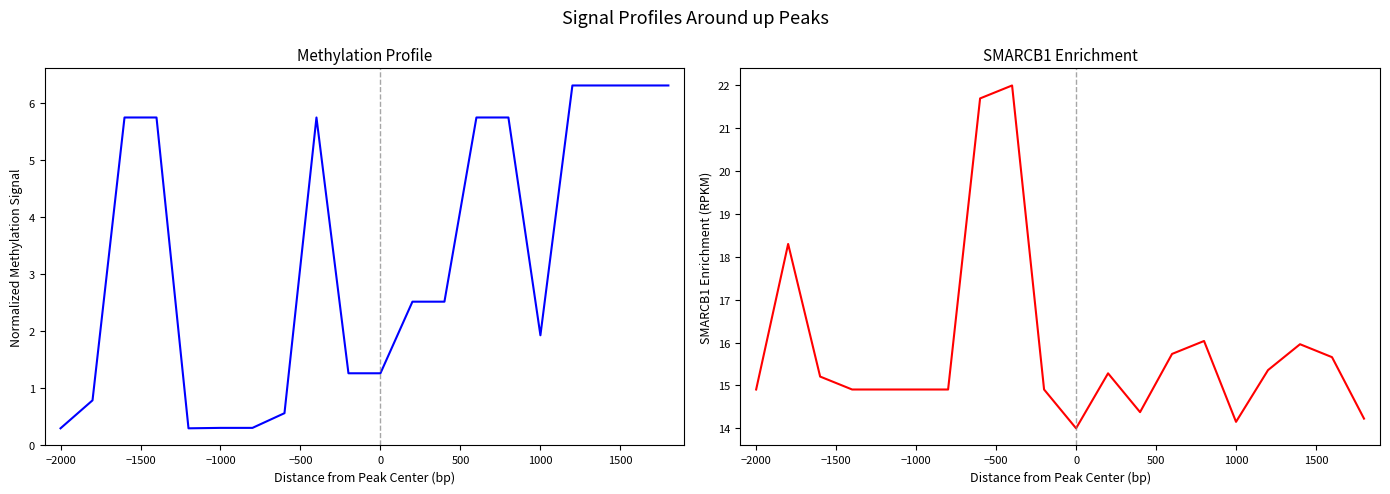

What is the value of the Ціна point at the 10th from the left?

1.3